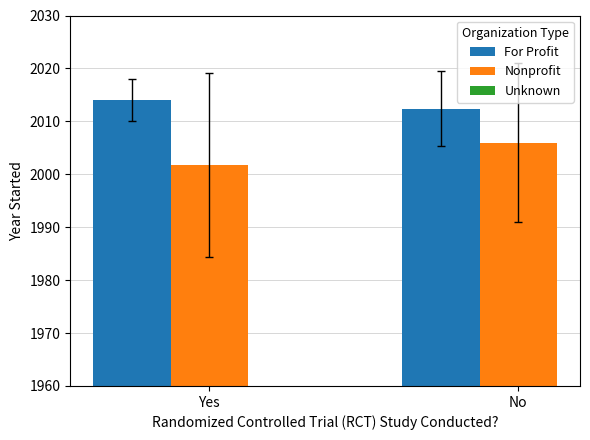

What is the approximate value of Nonprofit at No?

2006.0